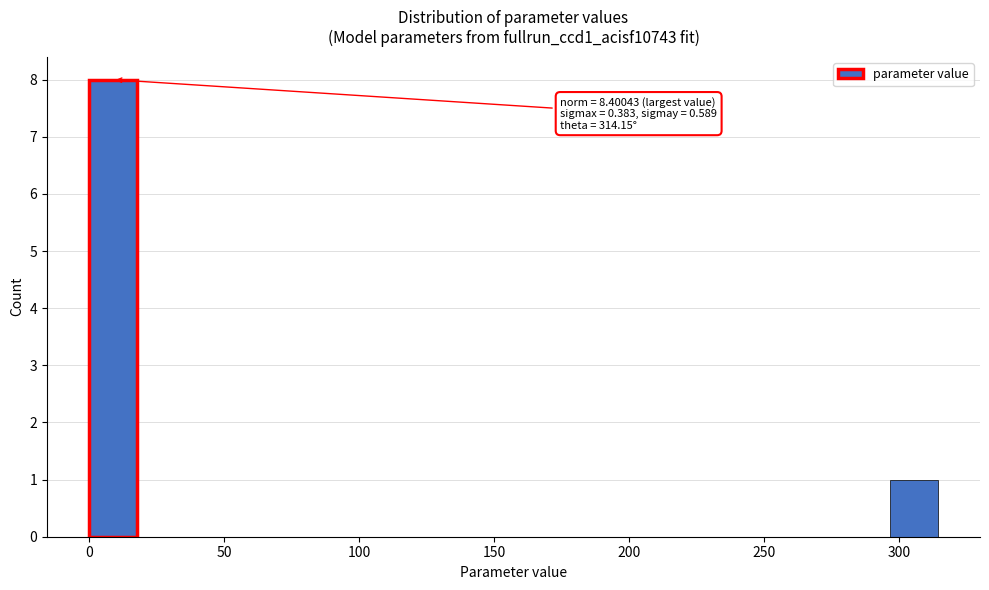

Around what value on the x-axis is the tallest bar? Give the approximate position of its centre, as read against the axis.

10